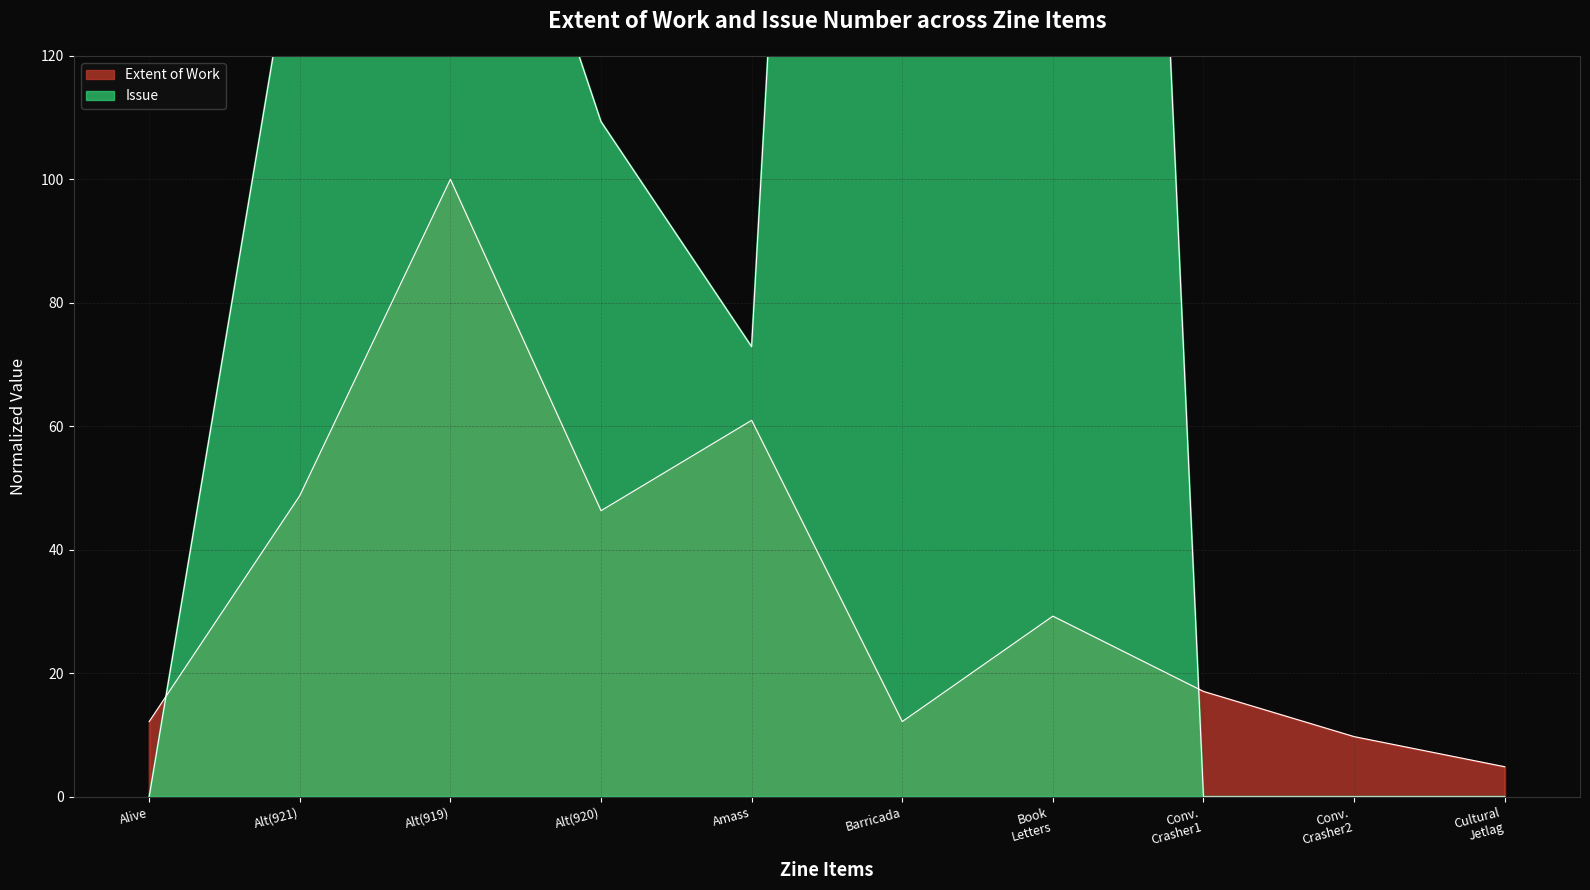

What is the difference between the second highest and second lowest values in the Issue series?

510.2